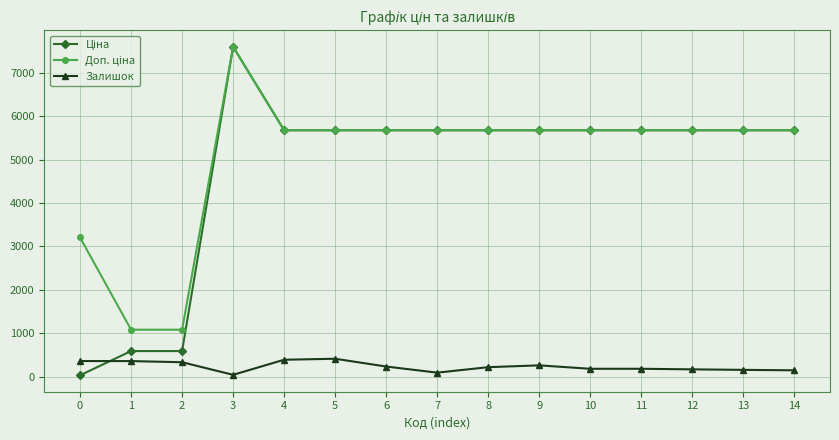

What is the total value across all series at 12?

11516.6